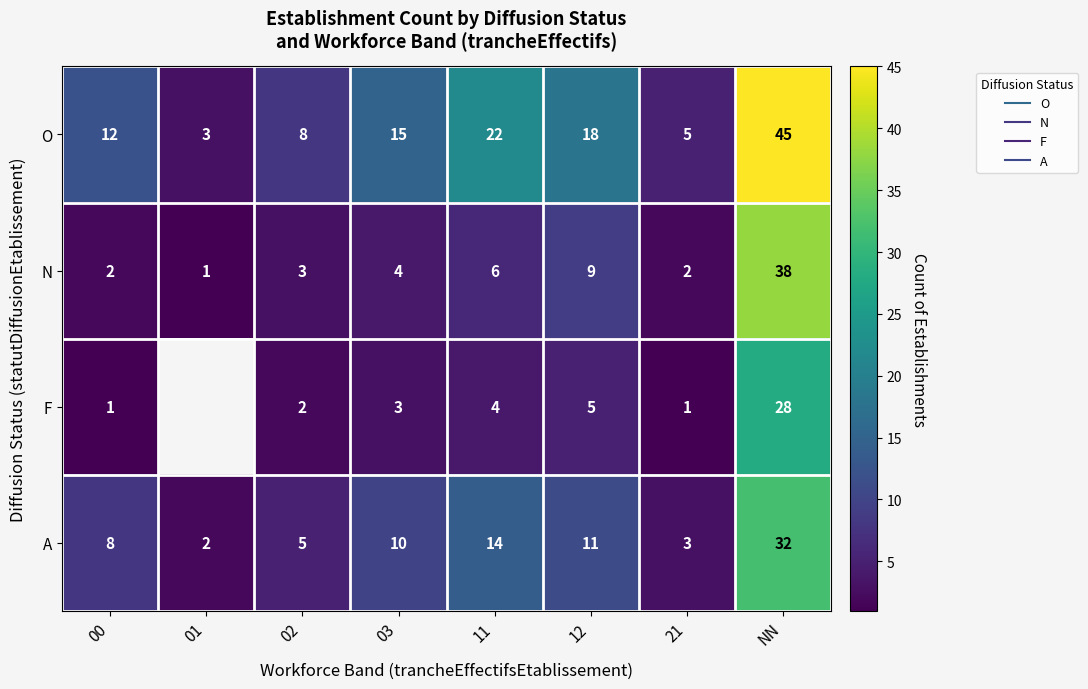

What is the highest value of the F series?

28.0